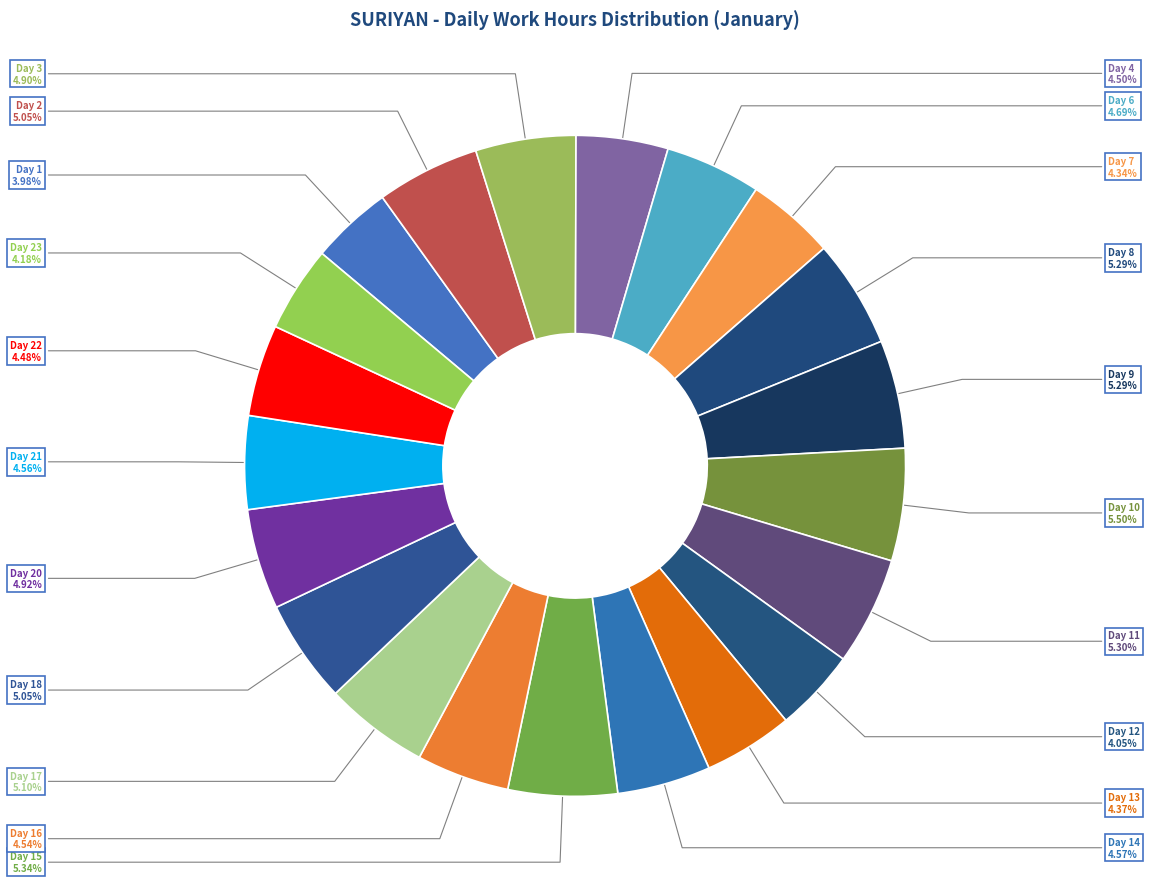

How many segments does this pie chart have?

21